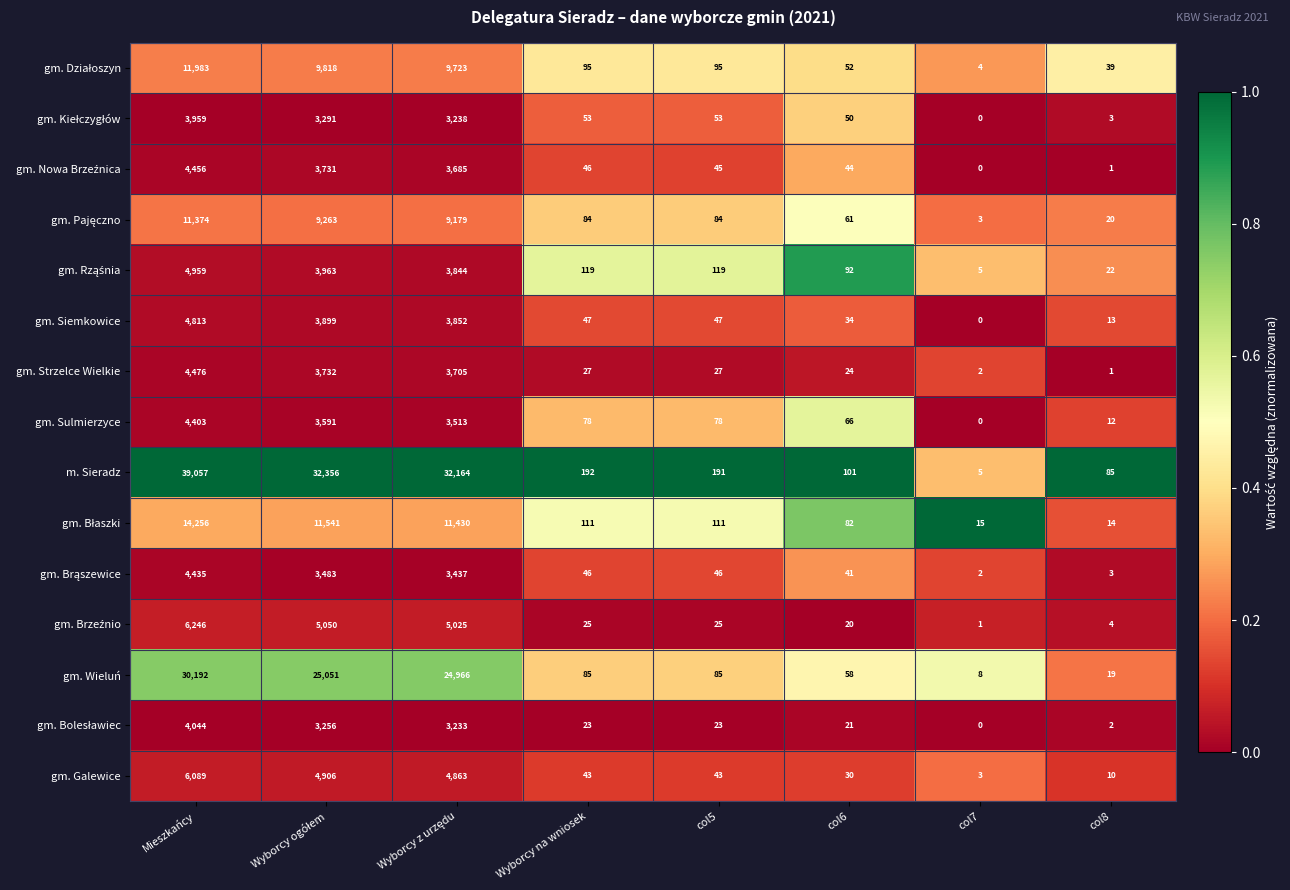

The gm. Strzelce Wielkie series shows 1 at col7. True or false?

False